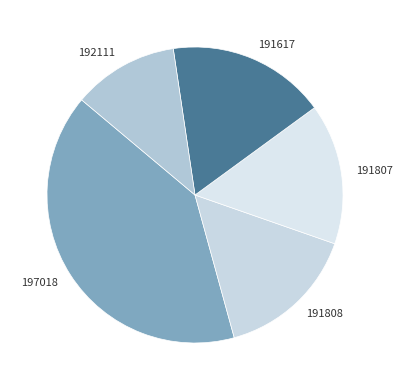

What is the smallest slice in the pie chart?

192111